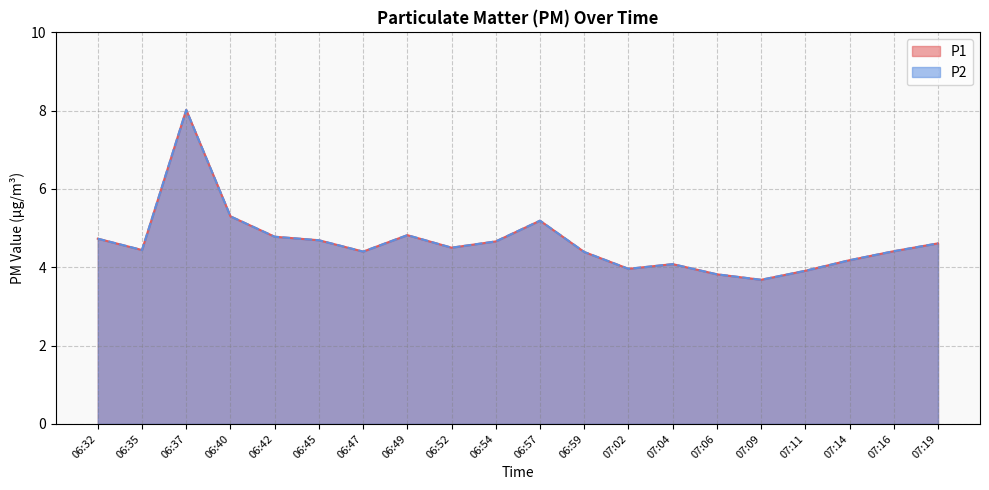

True or false: P1 and P2 intersect in this chart.

False